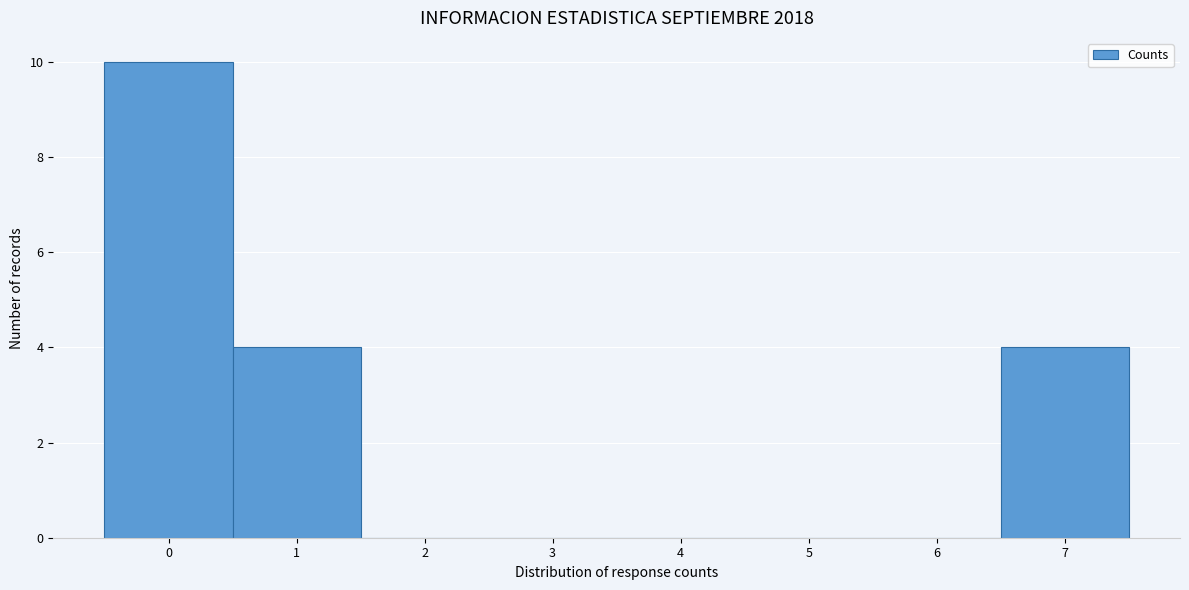

Reading left to right, transcribe this chart: for each bar, give the range it covers on the x-axis and its height. The values are not printed on the chart, so give them approximately, as read against the axis.

-0.5 to 0.5: 10
0.5 to 1.5: 4
1.5 to 2.5: 0
2.5 to 3.5: 0
3.5 to 4.5: 0
4.5 to 5.5: 0
5.5 to 6.5: 0
6.5 to 7.5: 4